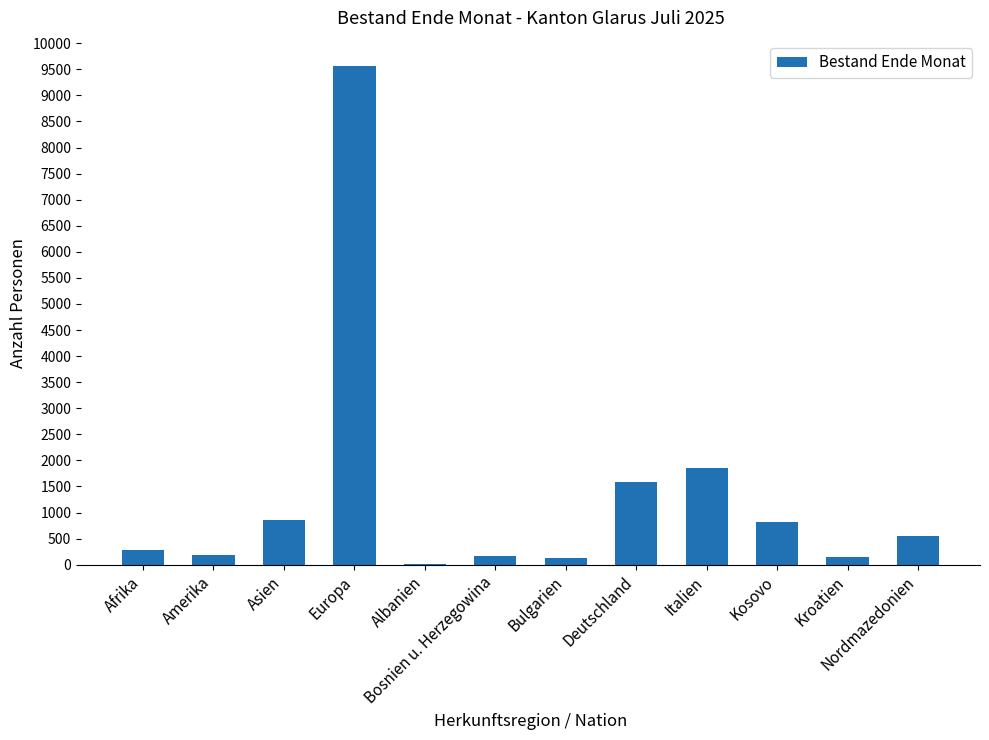

Approximately how many times larger is the value at Asien compared to Italien?

0.5